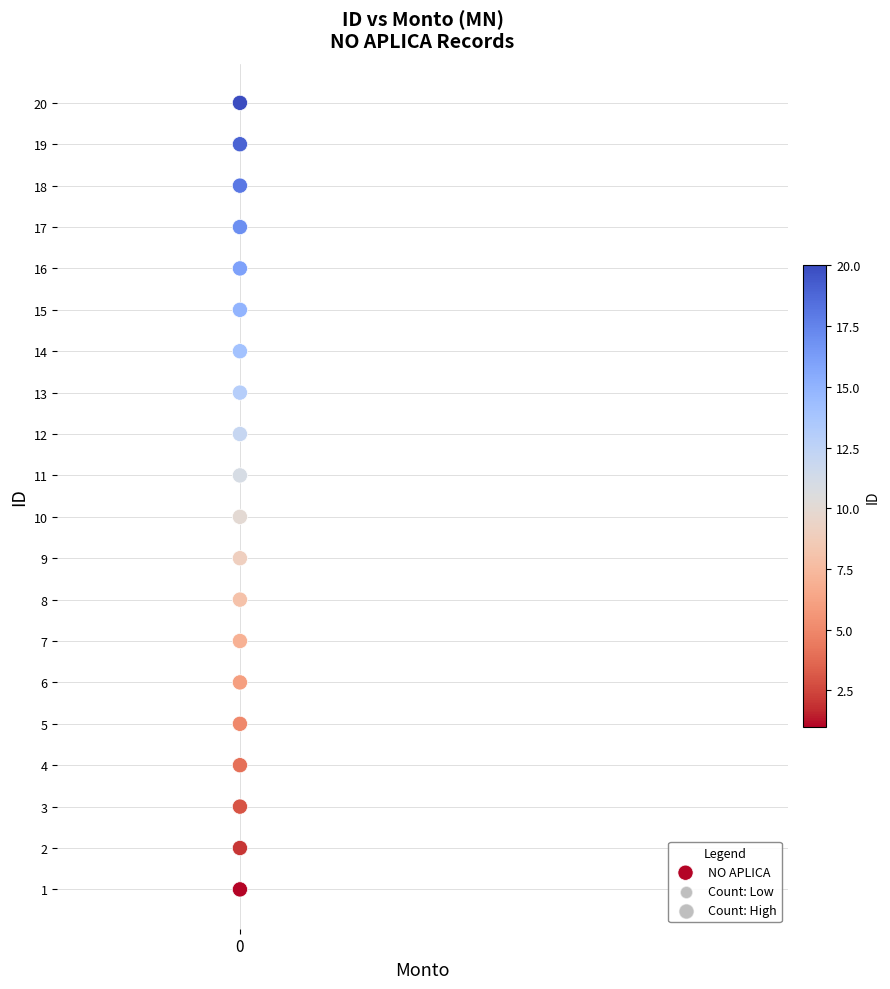

What is the range of Y values (max minus min)?

19